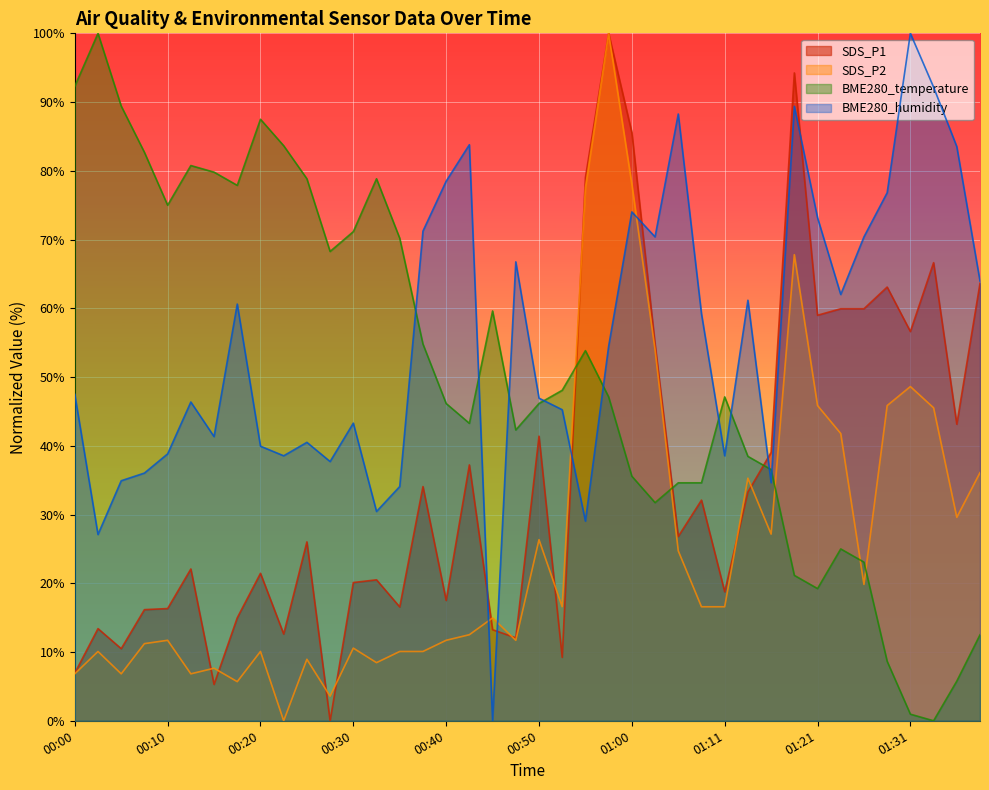

Reading left to right, transcribe all the data shown in this chart.

SDS_P1: 6.9	13.4	10.5	16.2	16.3	22.1	5.3	15.0	21.5	12.6	26.0	0.0	20.1	20.5	16.6	34.1	17.5	37.2	13.2	12.1	41.4	9.2	79.0	100.0	85.6	54.8	26.8	32.1	18.8	33.3	39.0	94.2	59.0	59.9	59.9	63.1	56.6	66.6	43.1	63.6
SDS_P2: 6.8	10.1	6.8	11.2	11.7	6.8	7.6	5.7	10.1	0.0	8.9	3.6	10.6	8.5	10.1	10.1	11.7	12.5	15.0	11.7	26.3	16.6	77.6	100.0	78.0	54.0	24.7	16.6	16.6	35.3	27.2	67.8	45.9	41.8	19.8	45.9	48.6	45.5	29.6	36.1
BME280_temperature: 92.3	100.0	89.4	82.7	75.0	80.8	79.8	77.9	87.5	83.7	78.8	68.3	71.2	78.8	70.2	54.8	46.2	43.3	59.6	42.3	46.2	48.1	53.8	47.1	35.6	31.7	34.6	34.6	47.1	38.5	36.5	21.2	19.2	25.0	23.1	8.7	1.0	0.0	5.8	12.5
BME280_humidity: 47.5	27.1	34.9	36.0	38.8	46.4	41.3	60.6	39.9	38.5	40.5	37.7	43.3	30.4	34.1	71.2	78.5	83.8	0.0	66.8	46.9	45.3	29.1	54.5	74.0	70.4	88.3	59.2	38.5	61.2	34.6	89.4	73.2	62.0	70.4	76.8	100.0	92.2	83.5	64.0